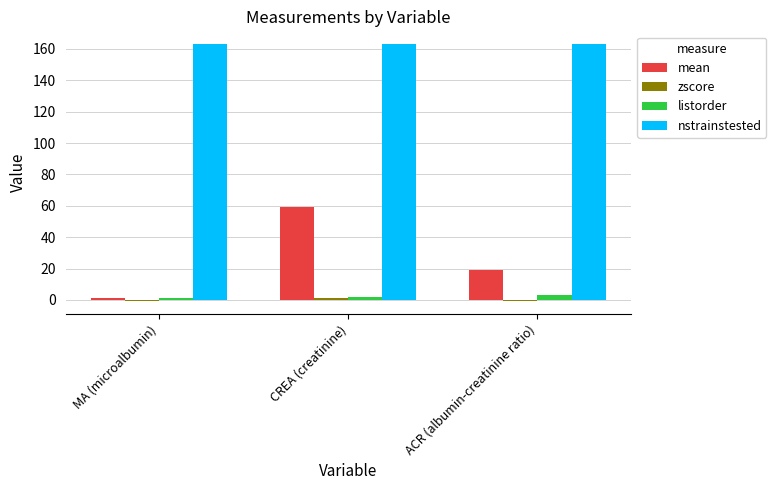

At which category is the sum across all series the highest?

CREA (creatinine)